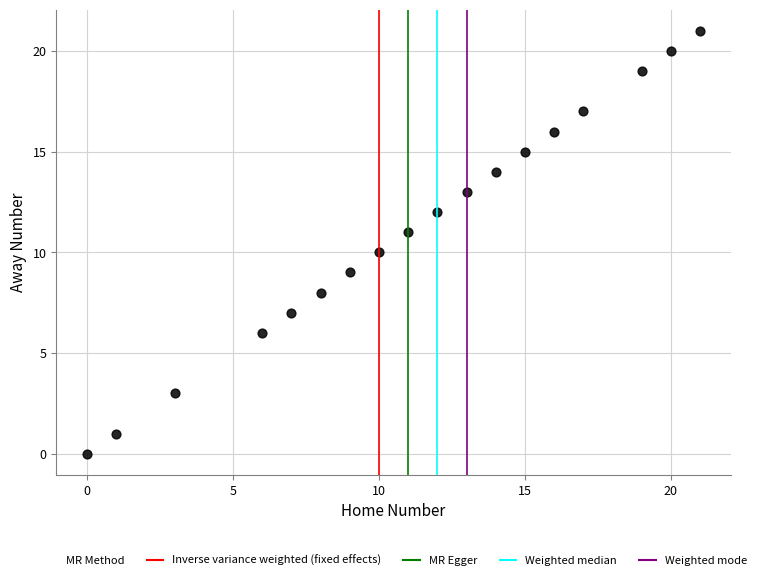

What is the range of Y values (max minus min)?

21